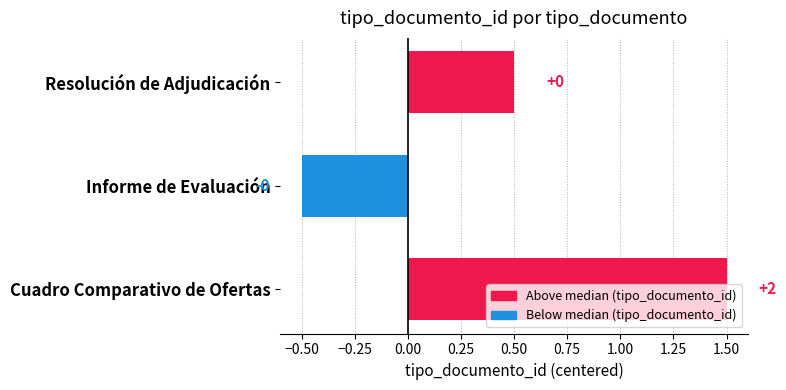

What is the difference between the maximum and second lowest values?

1.0